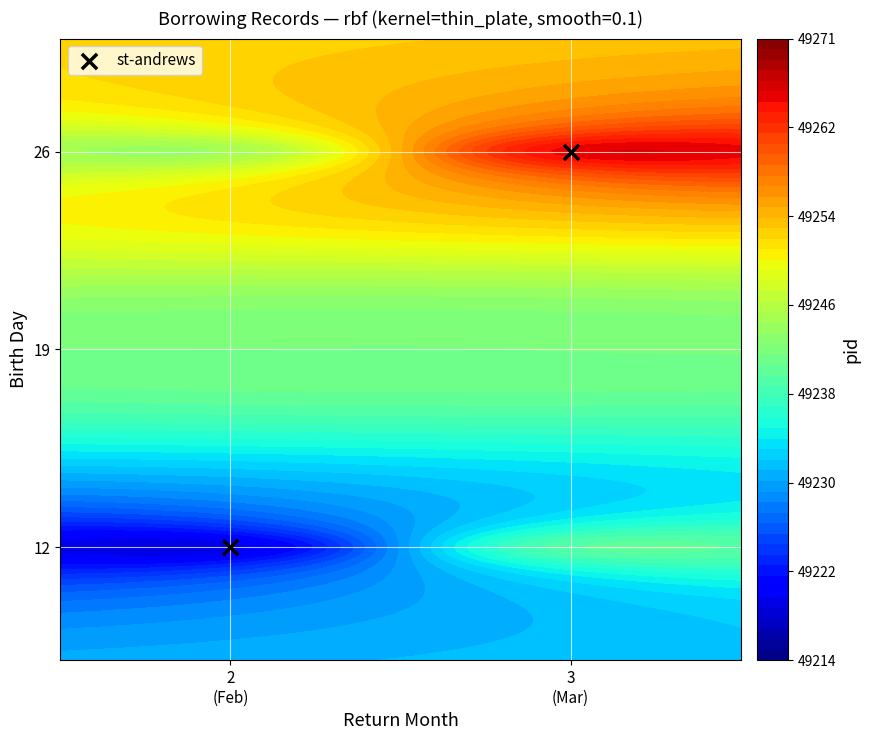

Which has a higher value, 2
(Feb) or 3
(Mar)?

3
(Mar)